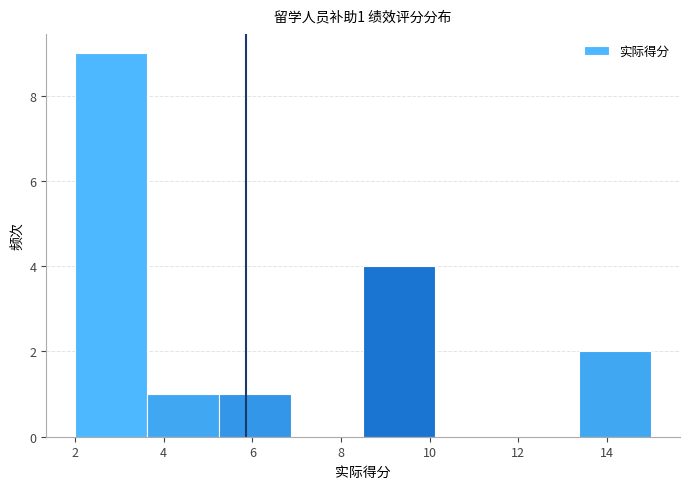

Over which range of the x-axis is the bar tallest?

2.0 to 3.6